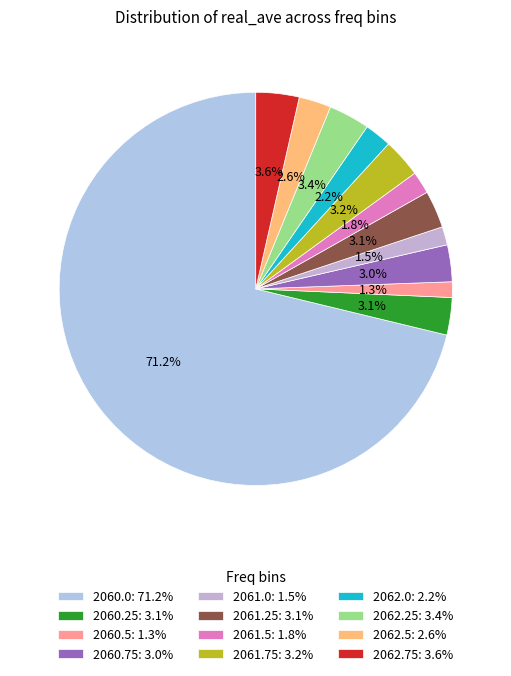

Does 2060.0 represent more than half of the total?

Yes